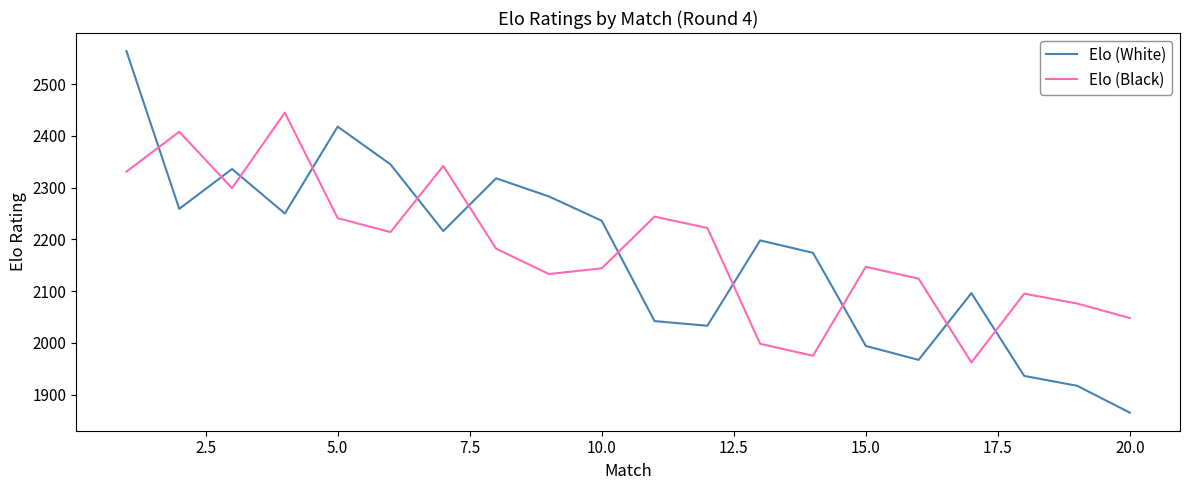

True or false: Elo (White) and Elo (Black) intersect in this chart.

True